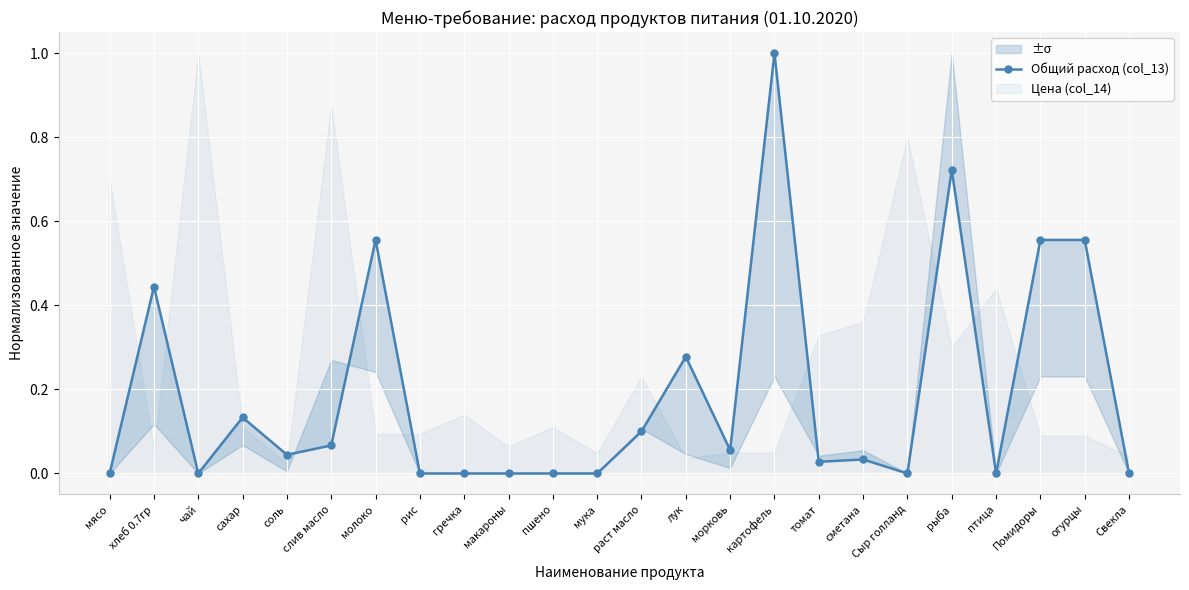

At which category does the data reach its first local valley?

чай